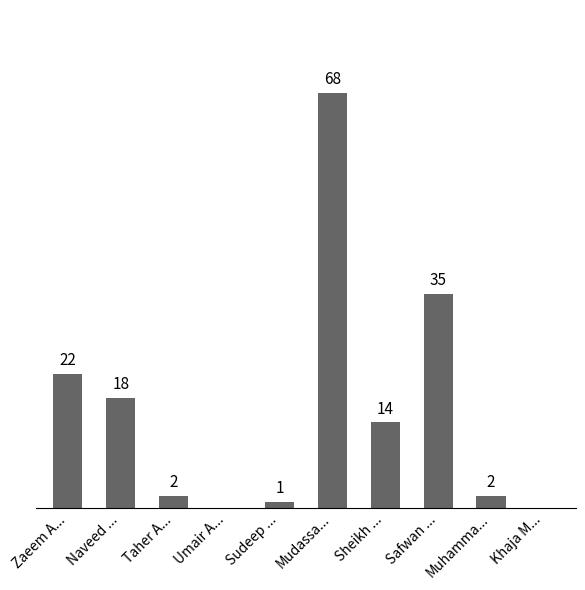

Where does the data first go above 14?

Zaeem A...